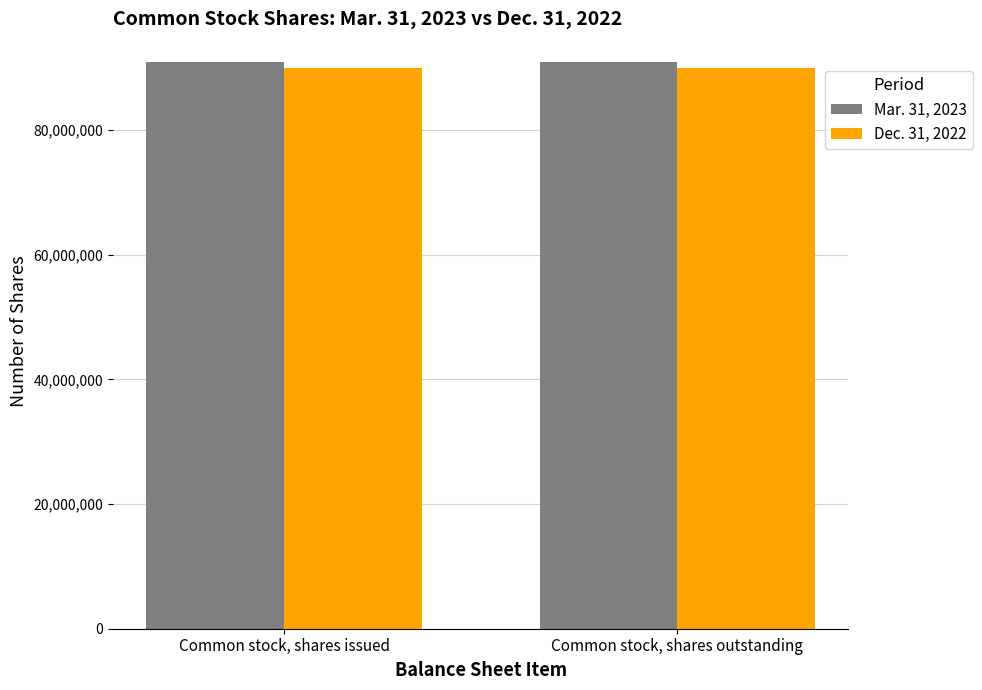

Reading left to right, extract all data points from this chart.

Mar. 31, 2023: Common stock, shares issued=90953107	Common stock, shares outstanding=90953107
Dec. 31, 2022: Common stock, shares issued=89913659	Common stock, shares outstanding=89913659